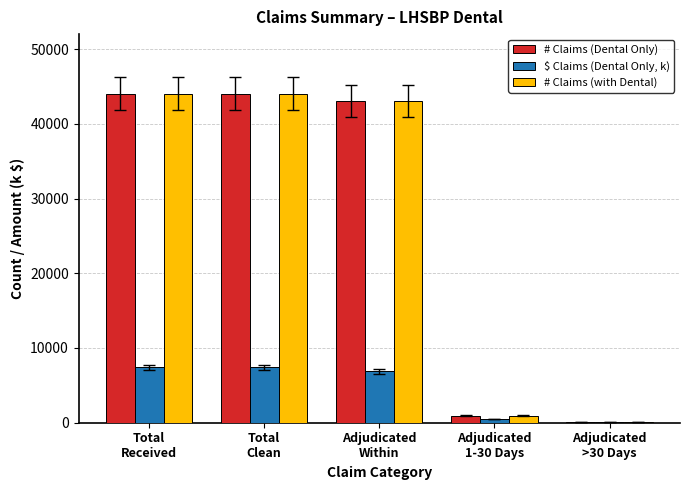

What are all the series names shown in the legend?

# Claims (Dental Only), $ Claims (Dental Only, k), # Claims (with Dental)